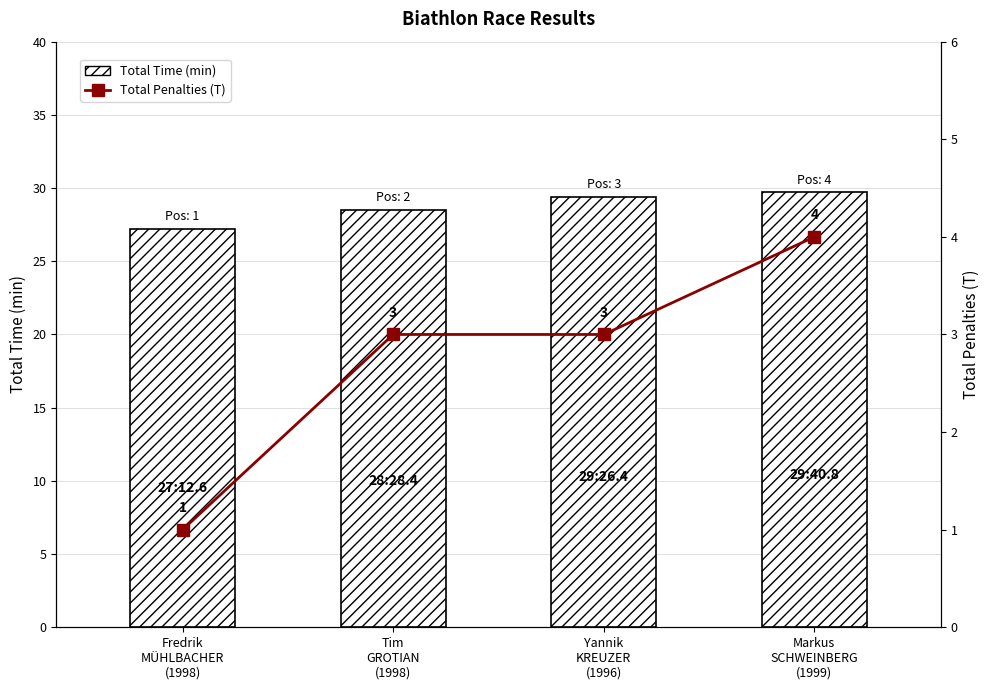

Reading left to right, what are all the values shown in this chart?

Total Time (min): 27.2	28.5	29.4	29.7
Total Penalties (T): 1.0	3.0	3.0	4.0